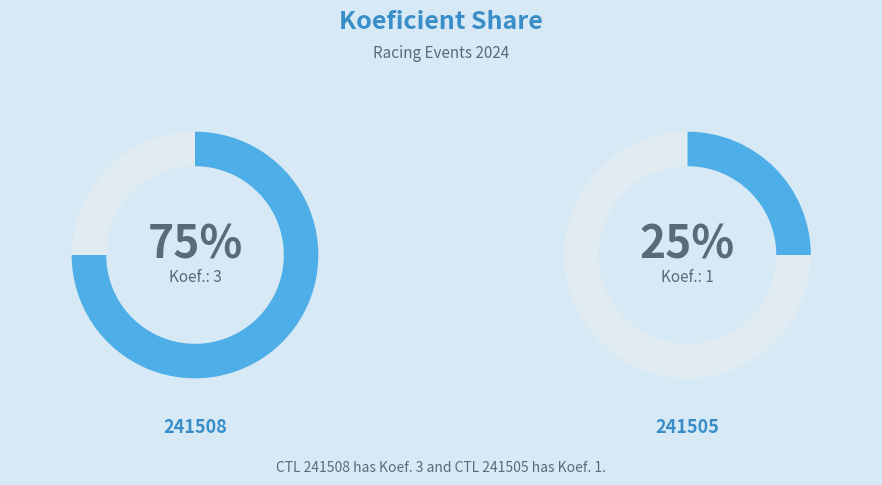

Count the number of slices in the pie.

2